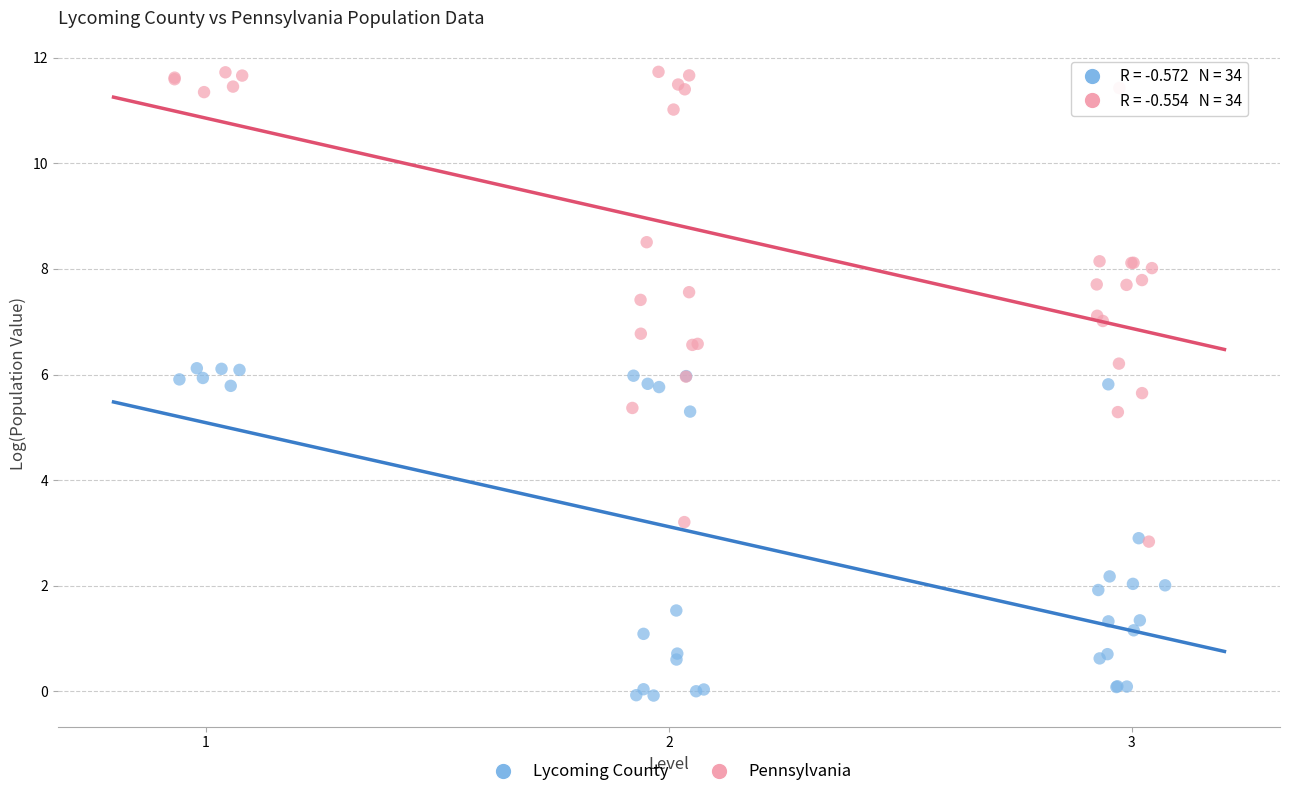

Which series has the widest spread of Y values?

Pennsylvania